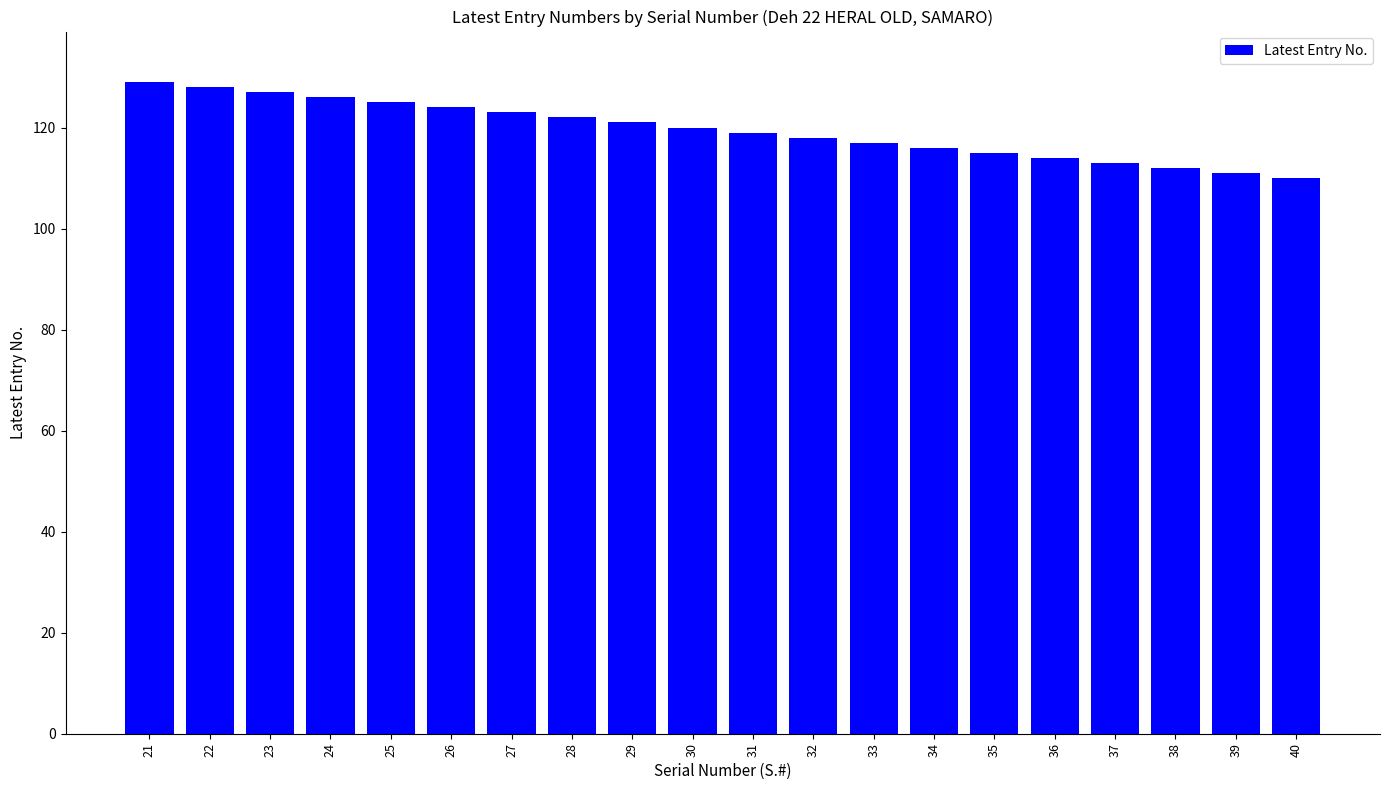

How many data points are less than 120?

10